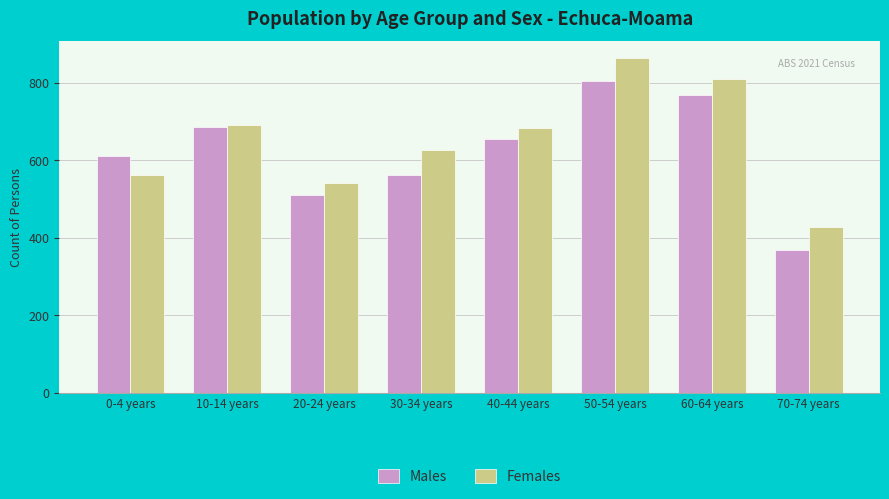

The value of Females at 10-14 years is 1109. True or false?

False